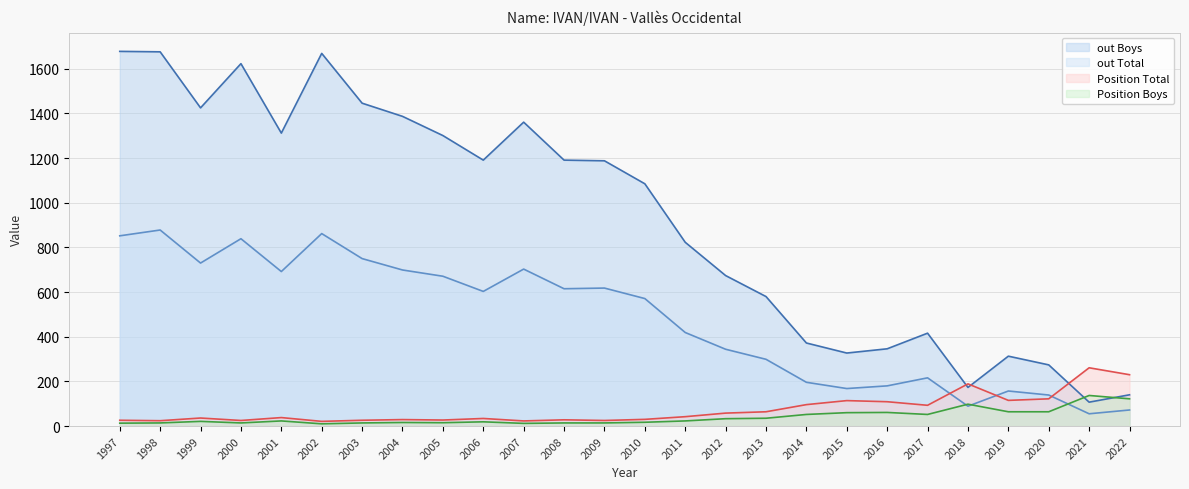

Reading left to right, list all the values displayed in this chart.

Position Total: 1997=26	1998=24	1999=36	2000=25	2001=38	2002=21	2003=26	2004=29	2005=27	2006=34	2007=23	2008=28	2009=25	2010=30	2011=42	2012=58	2013=64	2014=96	2015=114	2016=109	2017=93	2018=189	2019=115	2020=122	2021=261	2022=230
Position Boys: 1997=13	1998=14	1999=21	2000=14	2001=23	2002=10	2003=14	2004=16	2005=15	2006=19	2007=12	2008=14	2009=14	2010=17	2011=23	2012=33	2013=35	2014=52	2015=60	2016=61	2017=52	2018=98	2019=64	2020=64	2021=137	2022=122
out Total: 1997=852	1998=878	1999=730	2000=839	2001=692	2002=862	2003=750	2004=699	2005=671	2006=603	2007=703	2008=615	2009=618	2010=571	2011=419	2012=344	2013=299	2014=196	2015=168	2016=180	2017=216	2018=89	2019=157	2020=139	2021=55	2022=72
out Boys: 1997=1678	1998=1676	1999=1425	2000=1623	2001=1312	2002=1669	2003=1446	2004=1387	2005=1301	2006=1191	2007=1361	2008=1191	2009=1188	2010=1085	2011=823	2012=674	2013=580	2014=372	2015=327	2016=346	2017=416	2018=173	2019=313	2020=274	2021=107	2022=140